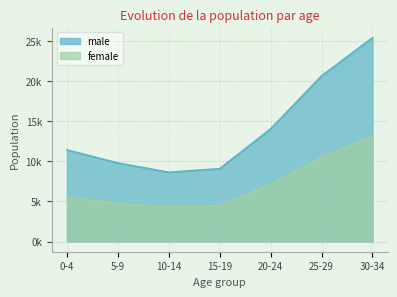

Which series has the largest total across all categories?

male